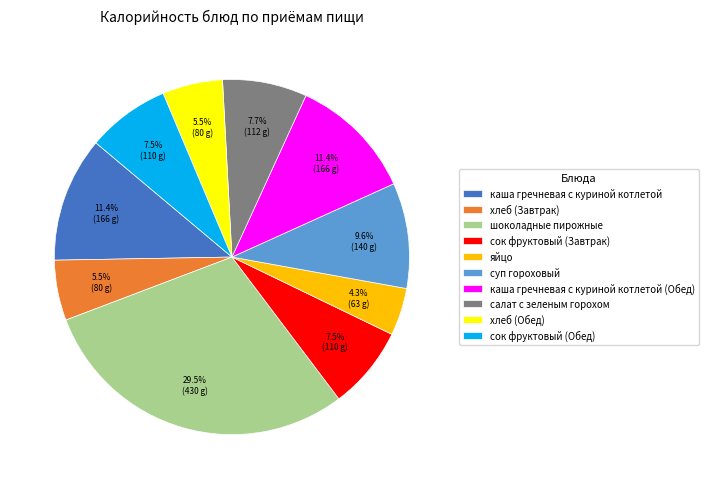

Does хлеб (Обед) represent more than half of the total?

No